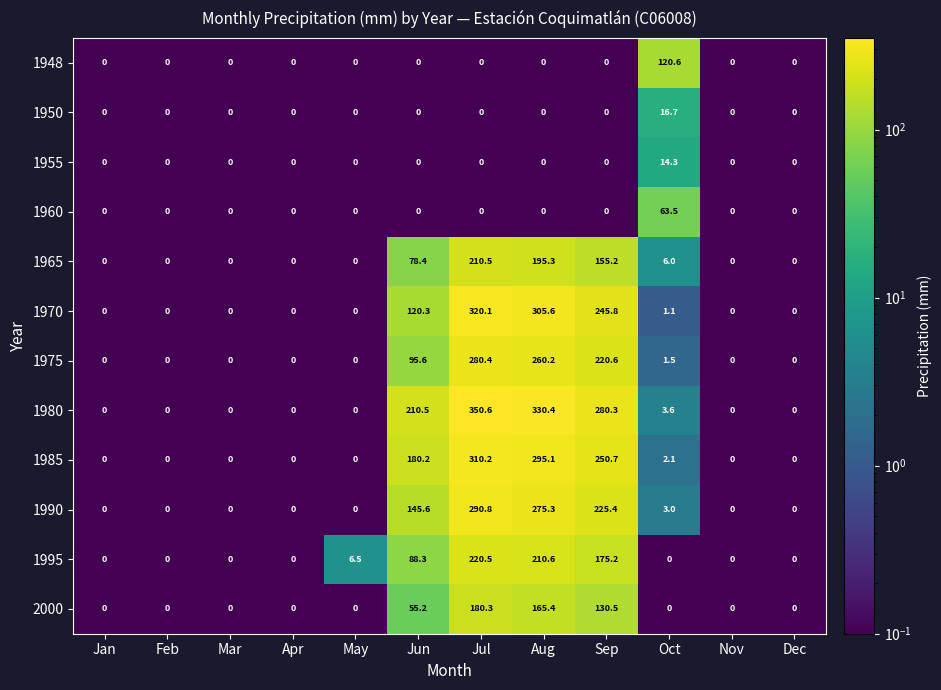

What is the average value of the 1995 series?

58.4